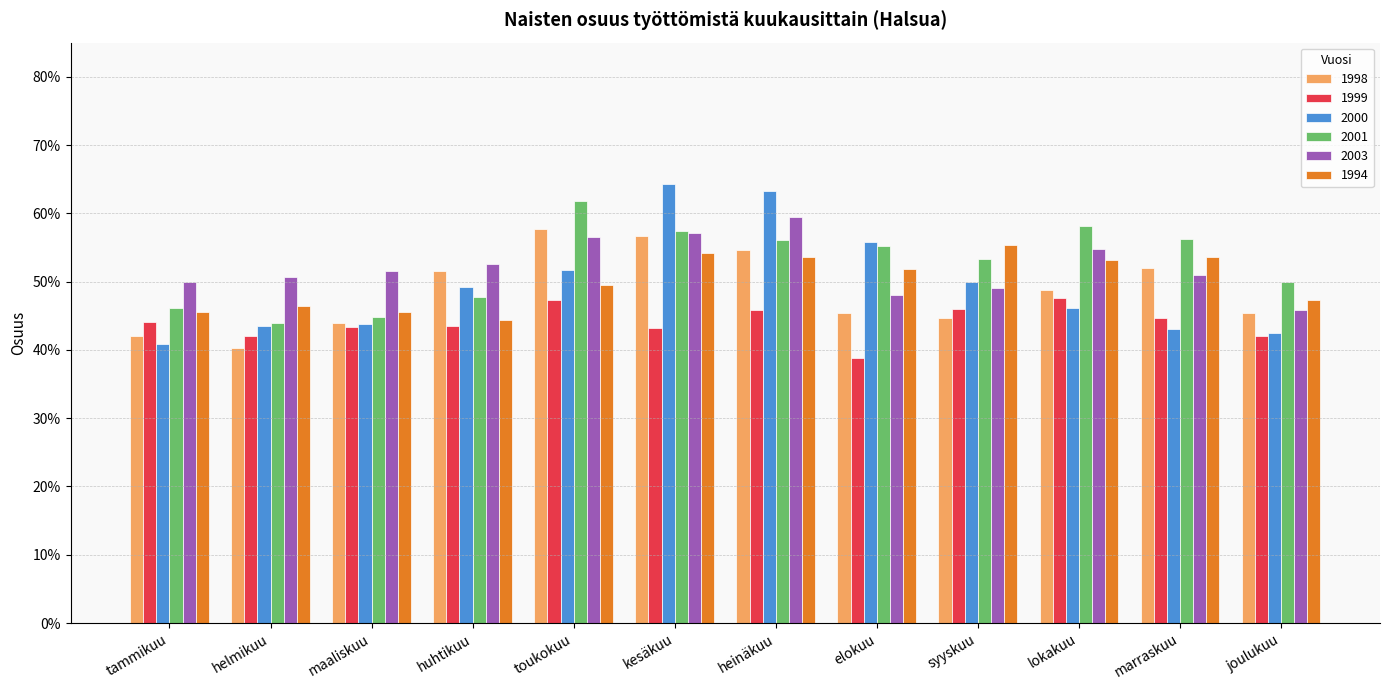

What are all the series names shown in the legend?

1998, 1999, 2000, 2001, 2003, 1994